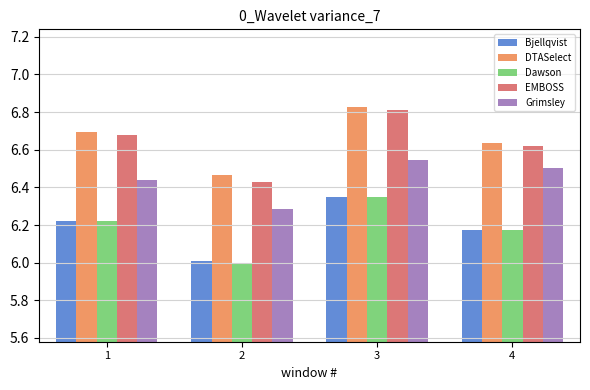

How many groups of bars are there?

4